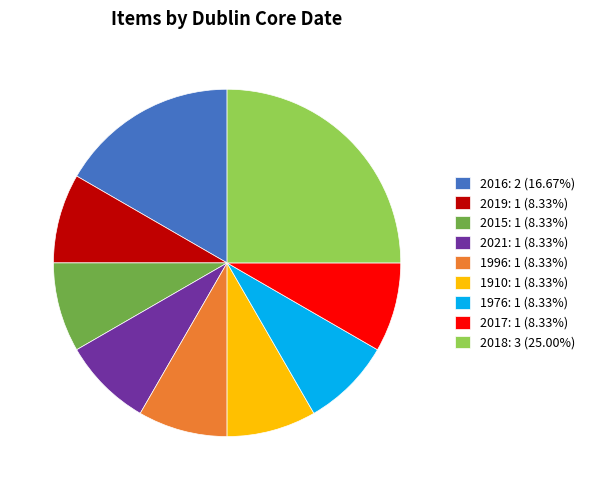

Combined, do 2017: 1 (8.33%) and 2015: 1 (8.33%) account for over 50%?

No